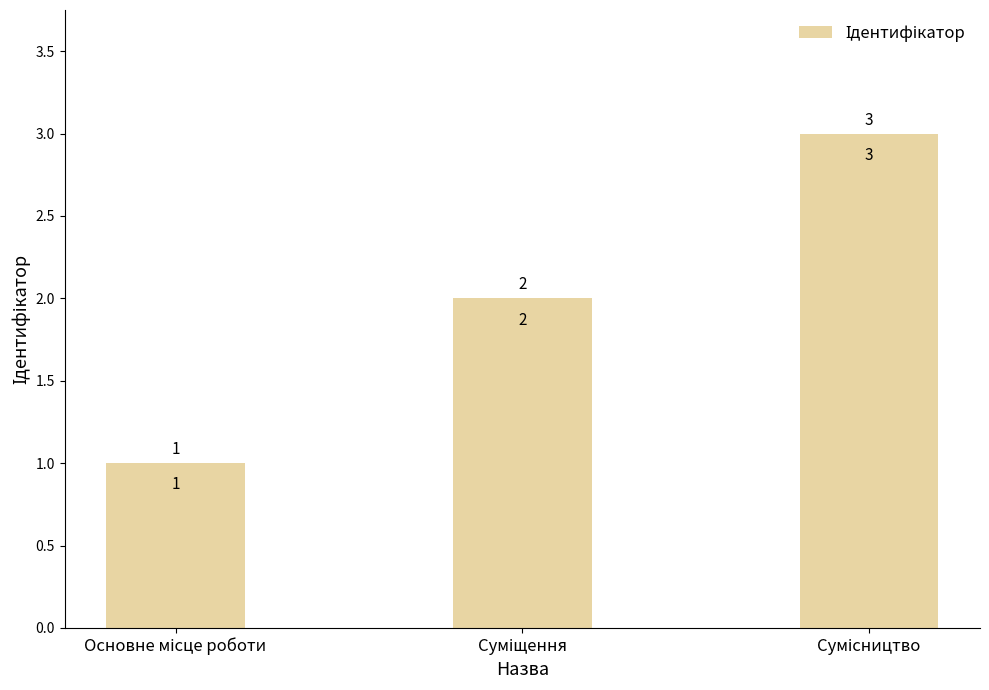

Count the number of data series in this chart.

1